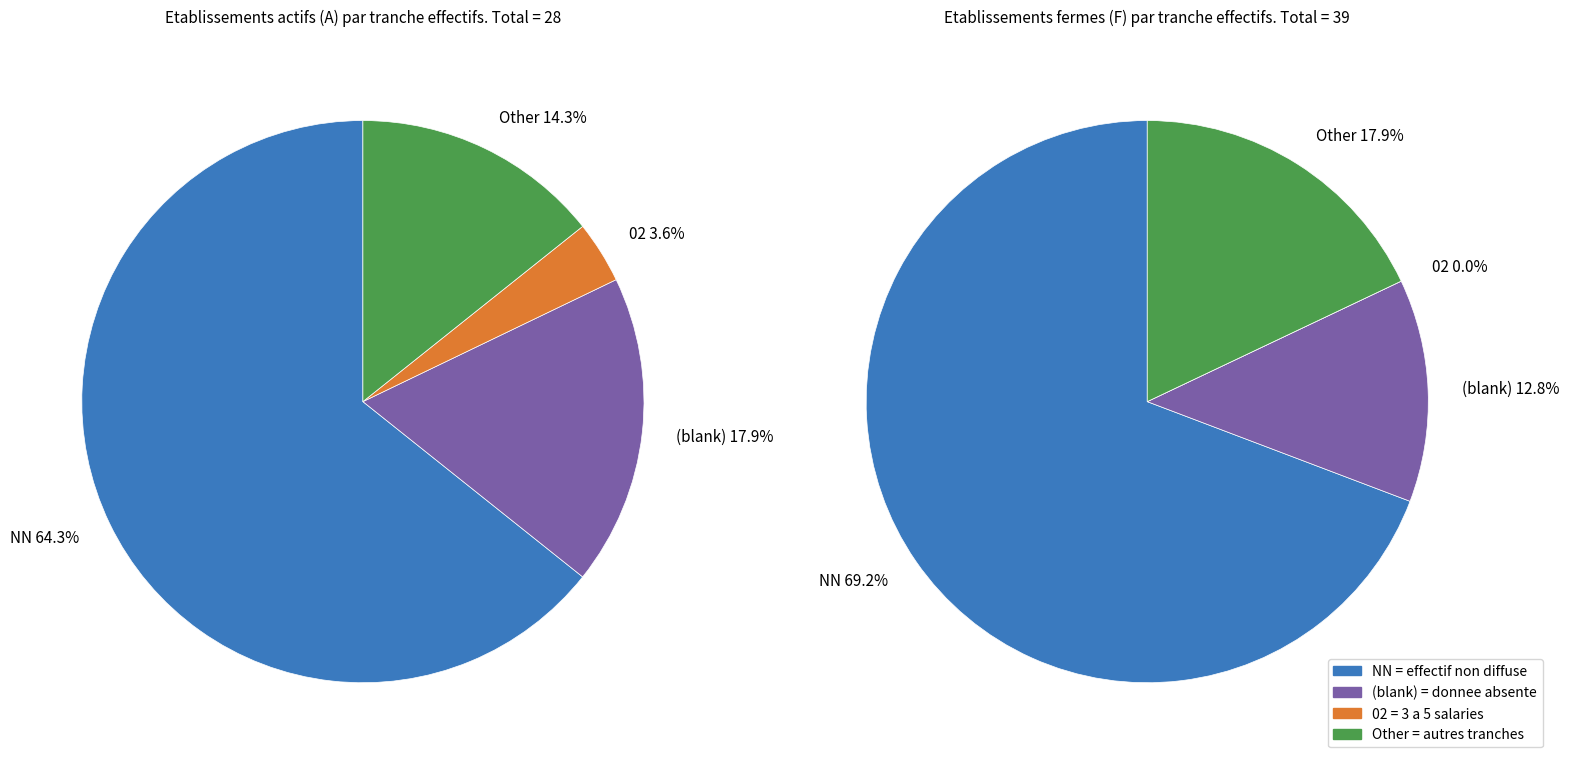

Does 01 account for over 50% of the chart?

No